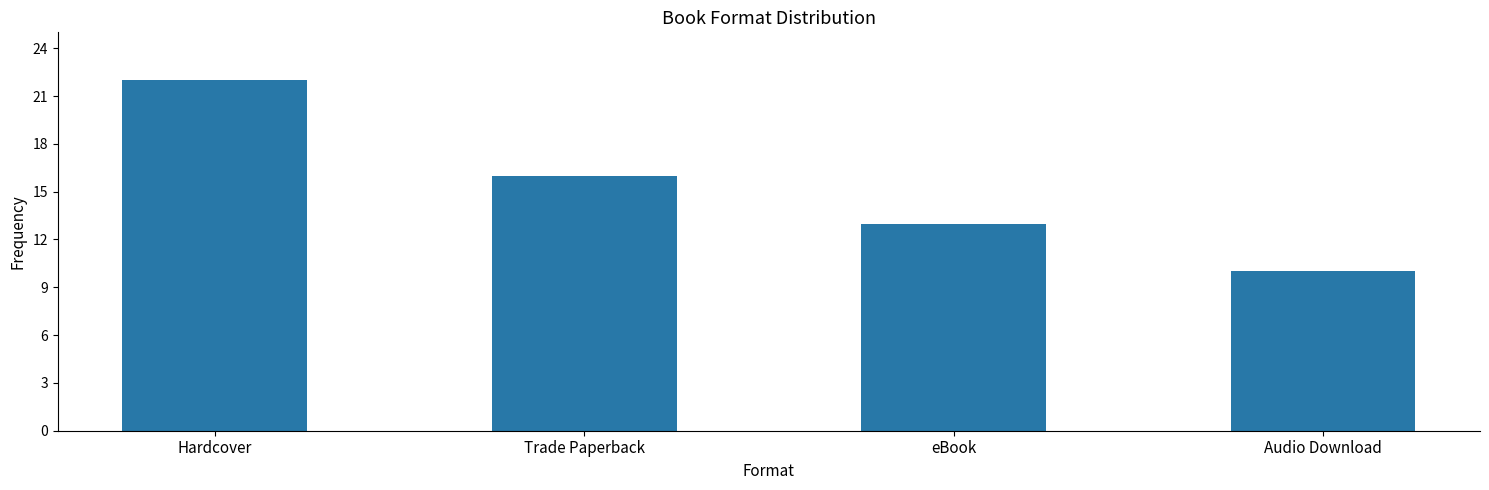

What is the value of the 2nd bar from the left?

16